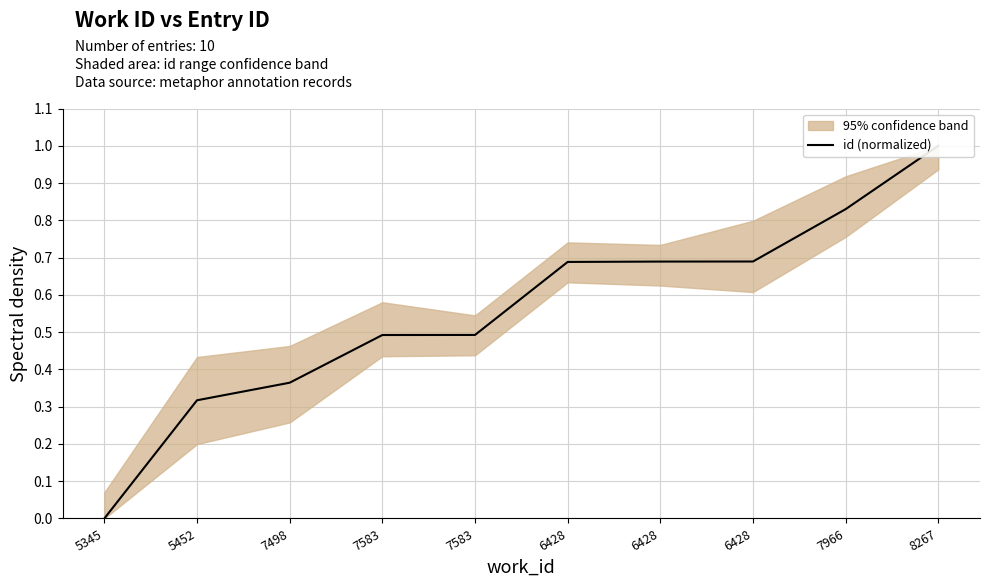

Is it true that the value at 7583 is 0.5?

True